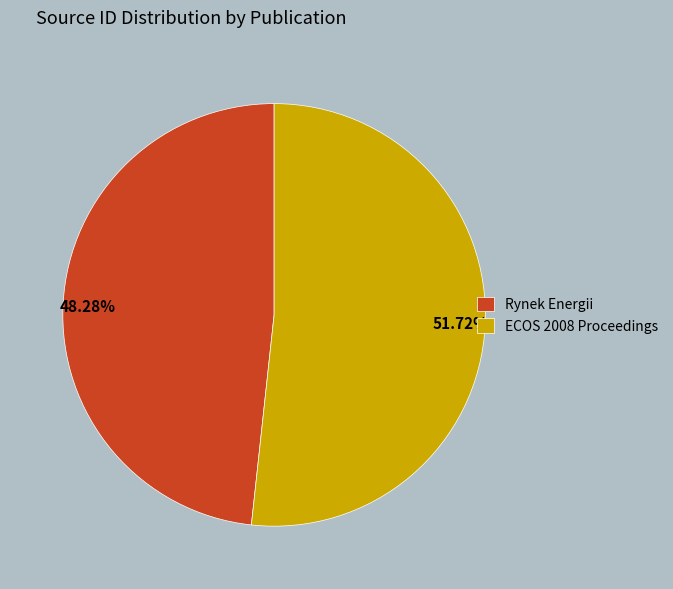

Is it true that ECOS 2008 Proceedings is 37% of the pie?

False